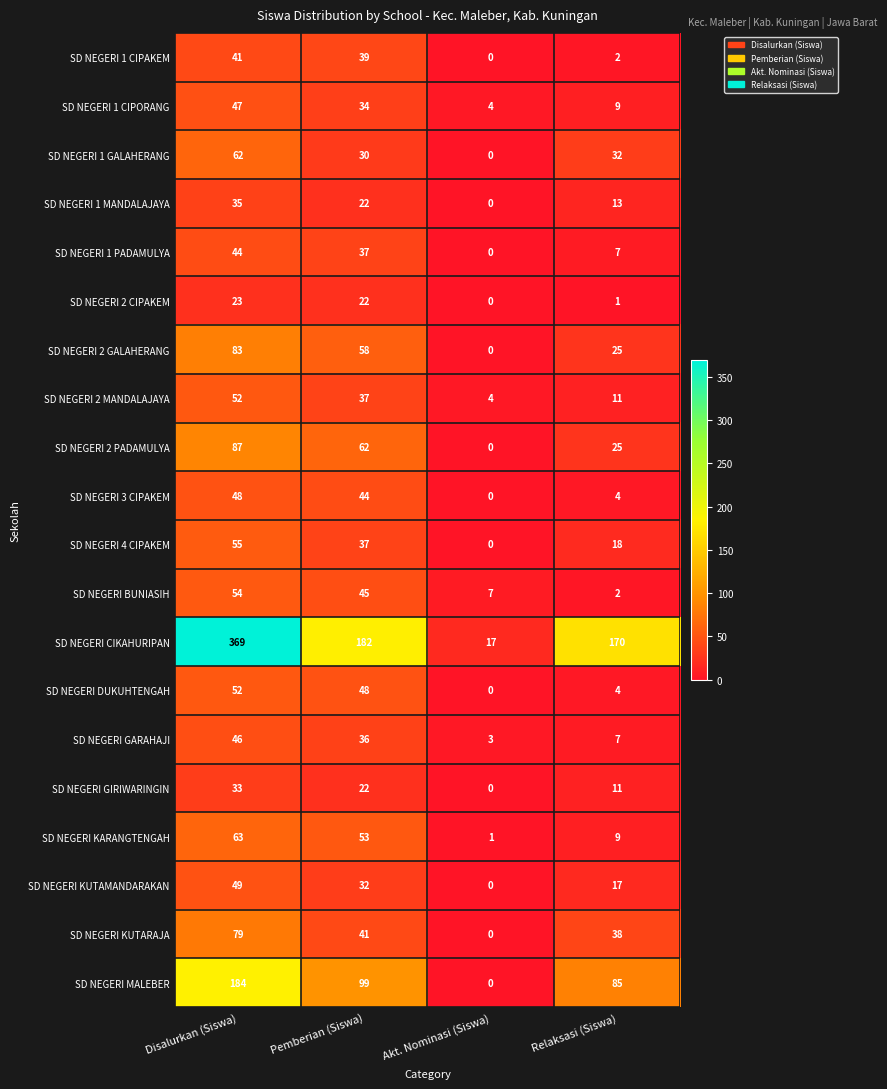

What is the total value across all series at Relaksasi (Siswa)?

490